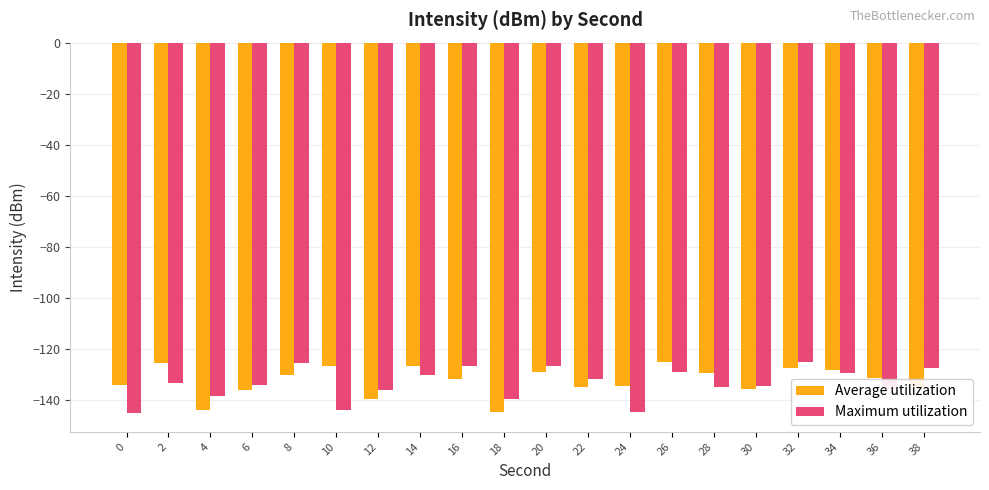

What are all the series names shown in the legend?

Average utilization, Maximum utilization